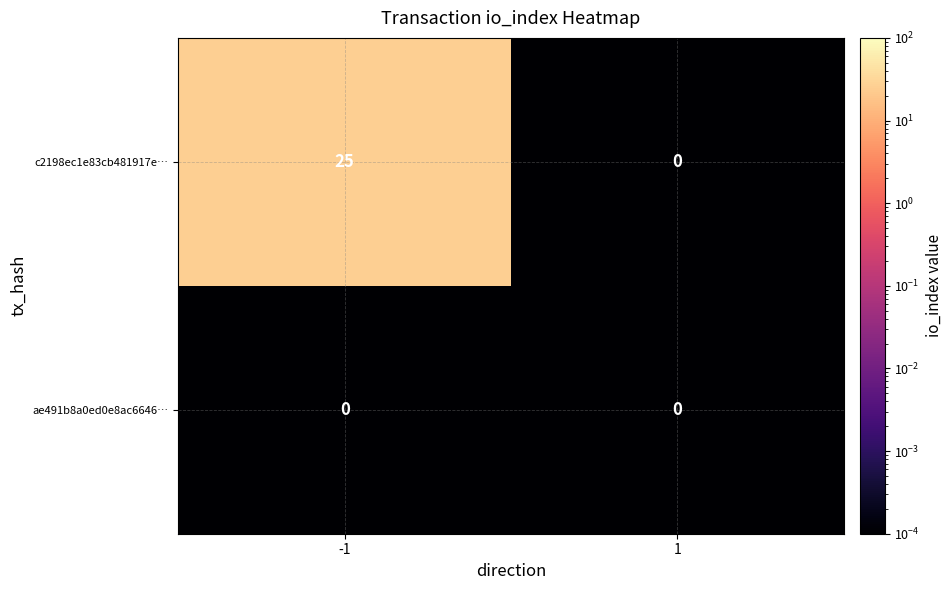

What is the total value across all series at -1?

25